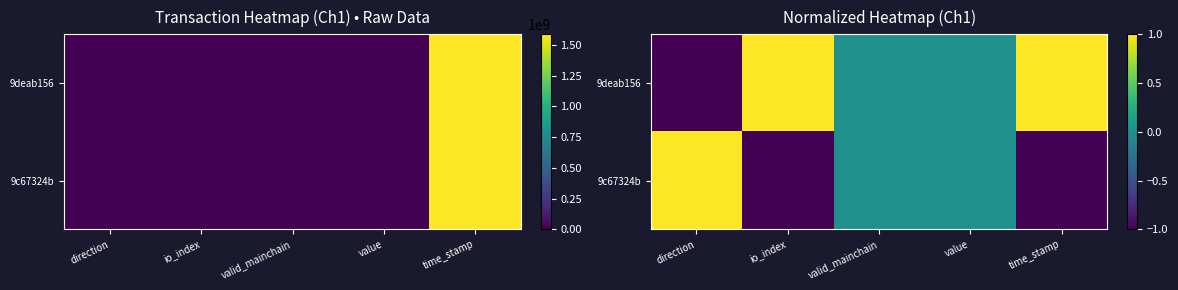

How many data points in 9deab156 are above 0?

2